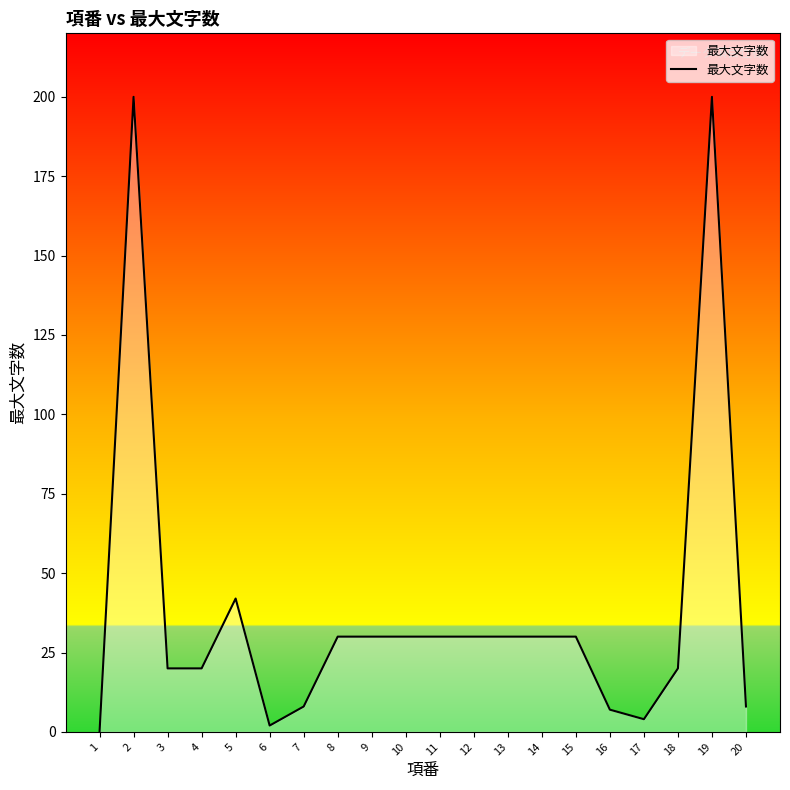

At which label is the value closest to 100?

5